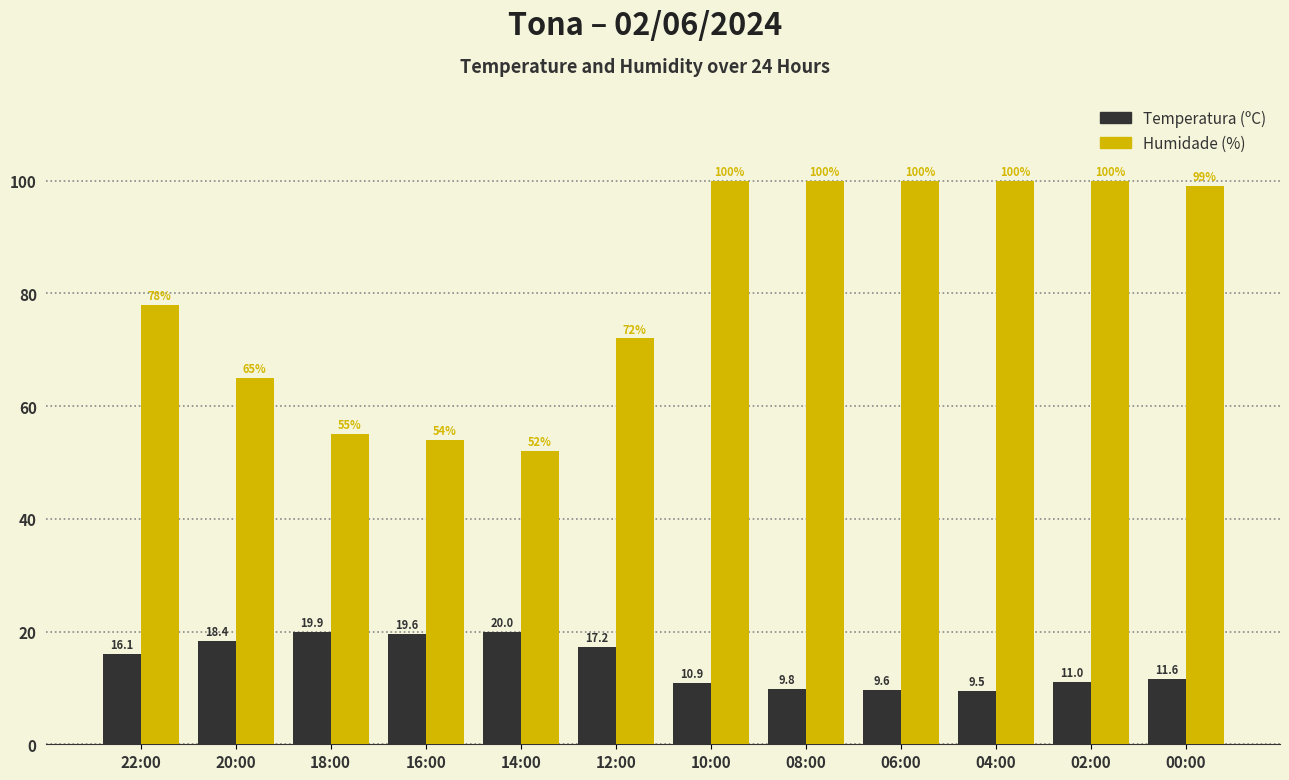

The Temperatura (ºC) series shows 18.2 at 10:00. True or false?

False